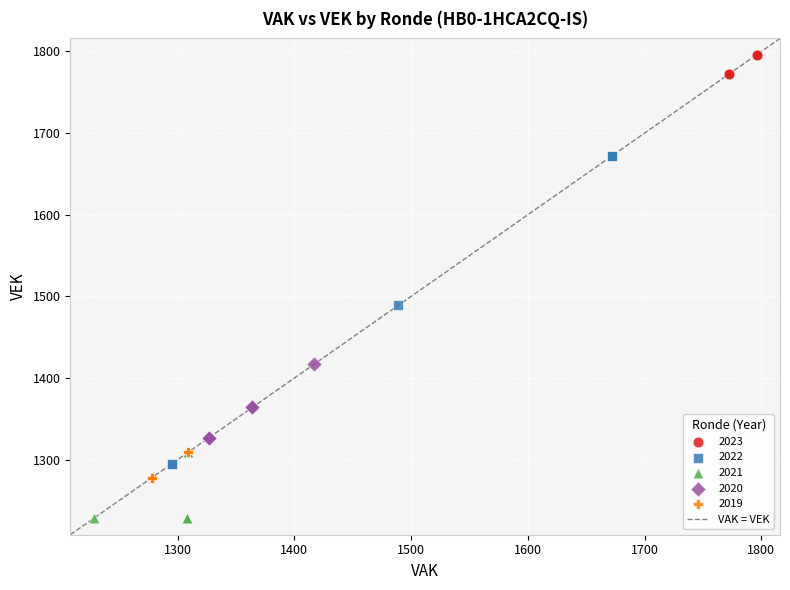

Which series has the largest Y range (max minus min)?

2022